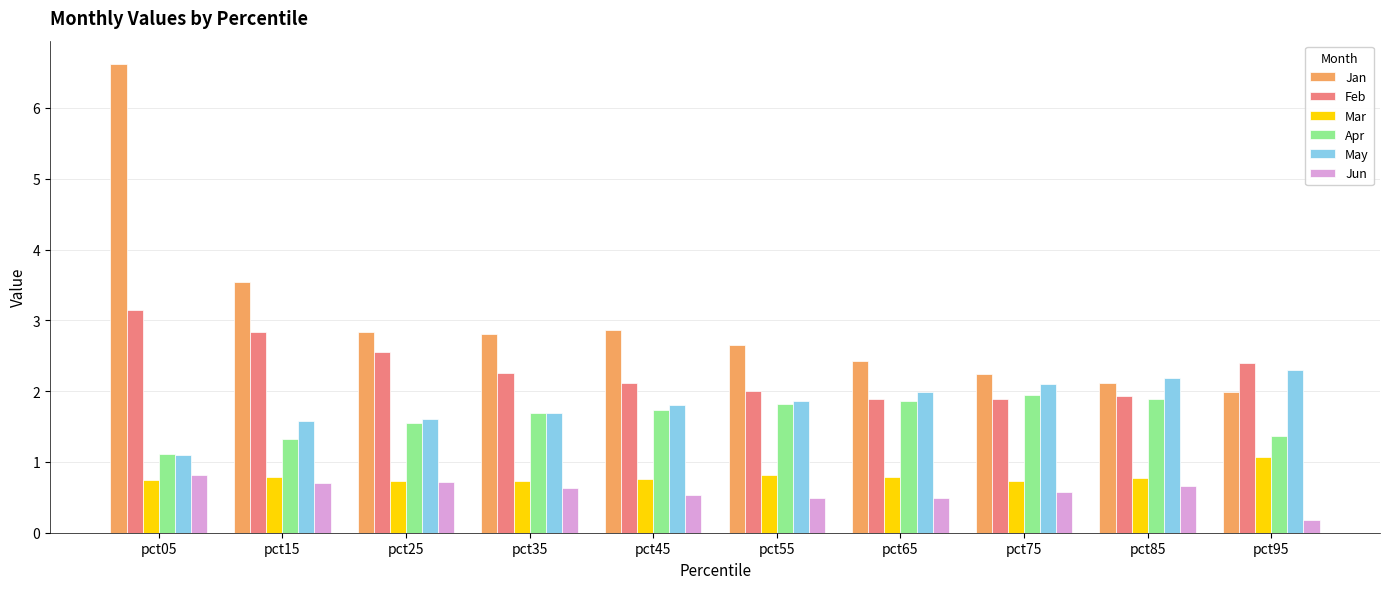

Which series has the largest range (max minus min)?

Jan